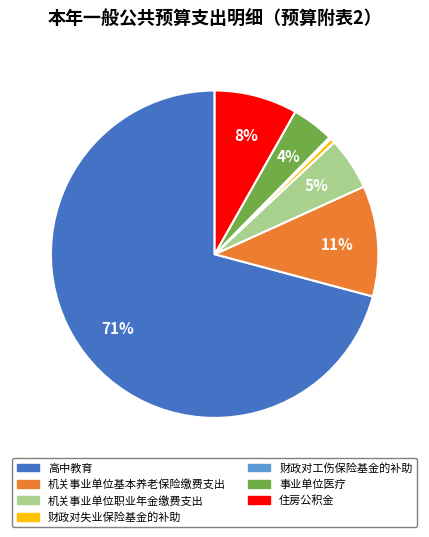

Does 机关事业单位职业年金缴费支出 represent more than half of the total?

No